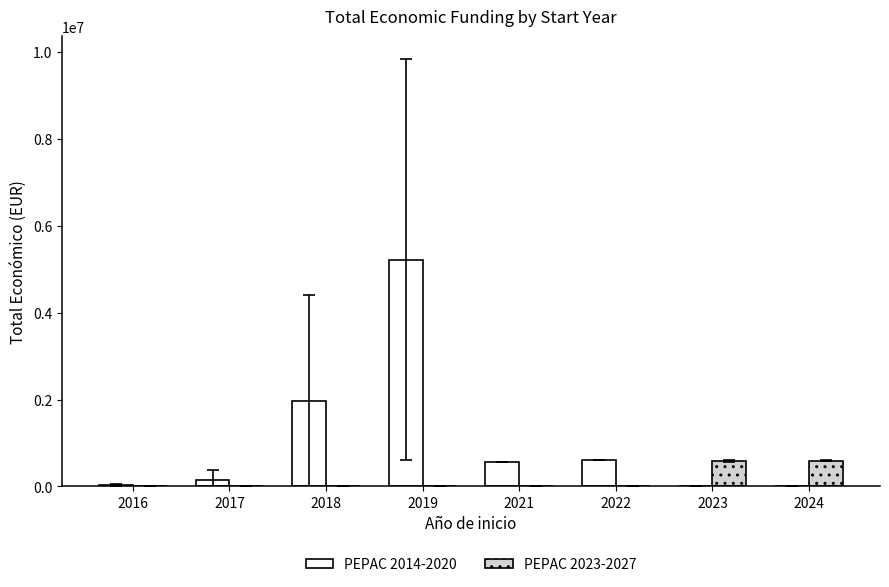

Read the PEPAC 2014-2020 value at 2018.

1972657.5